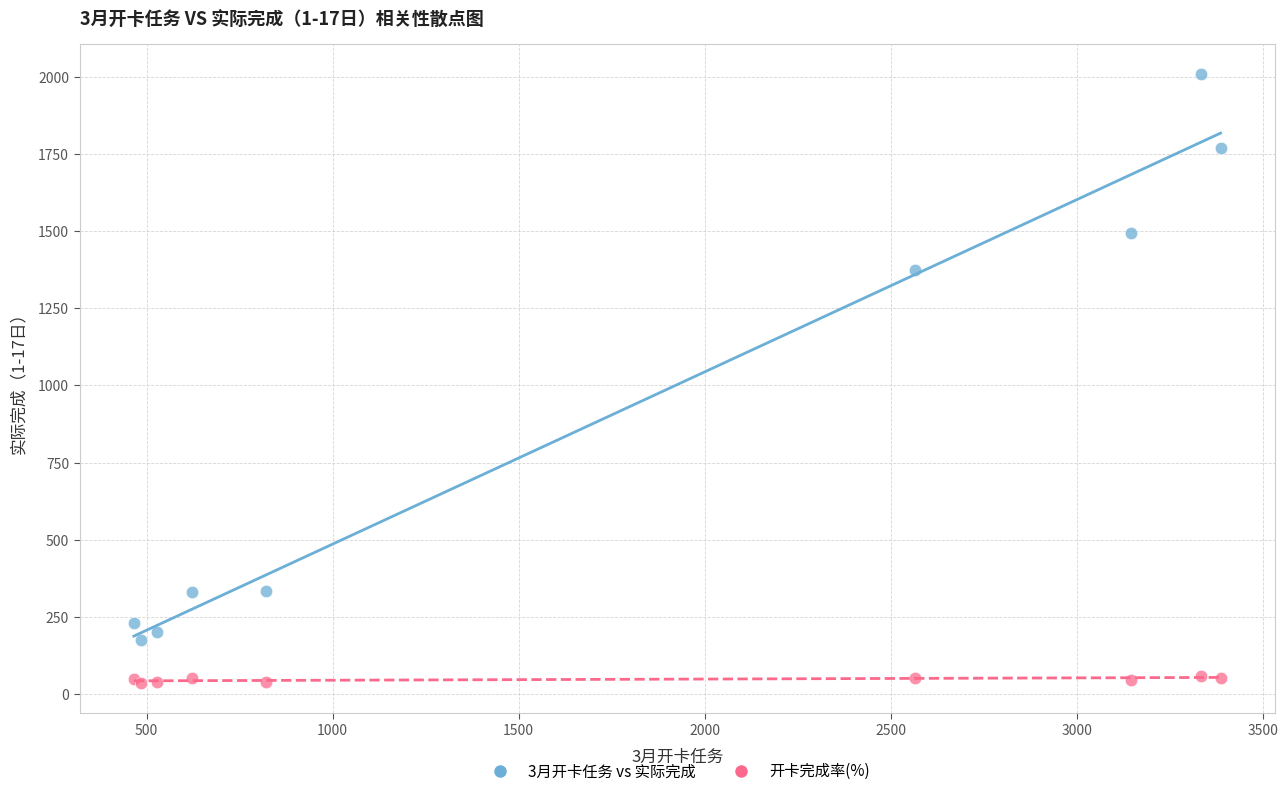

Which series has the widest spread of Y values?

3月开卡任务 vs 实际完成